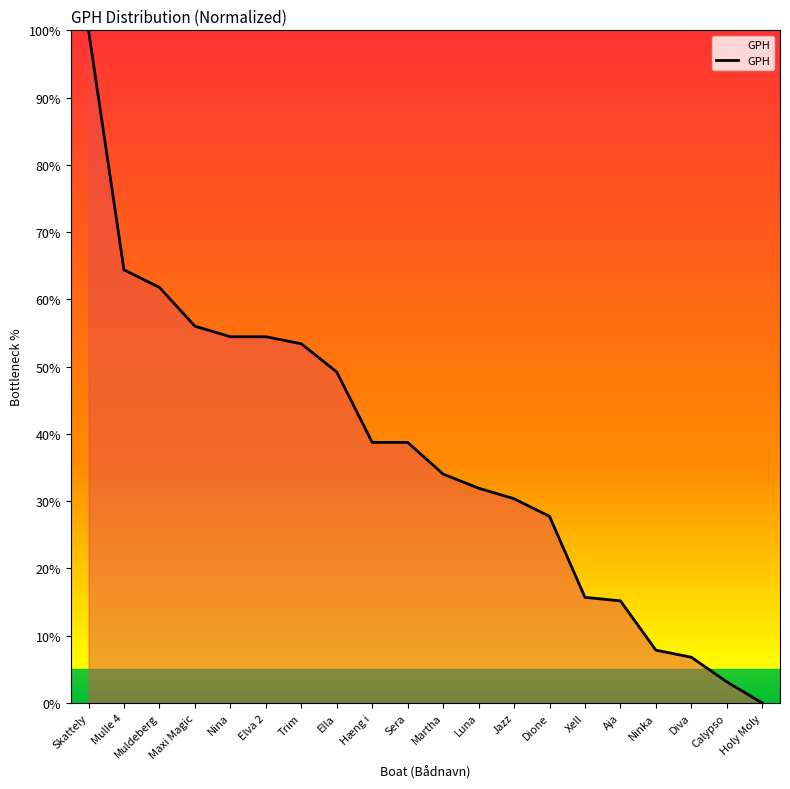

What is the difference between the maximum and minimum values?

100.0